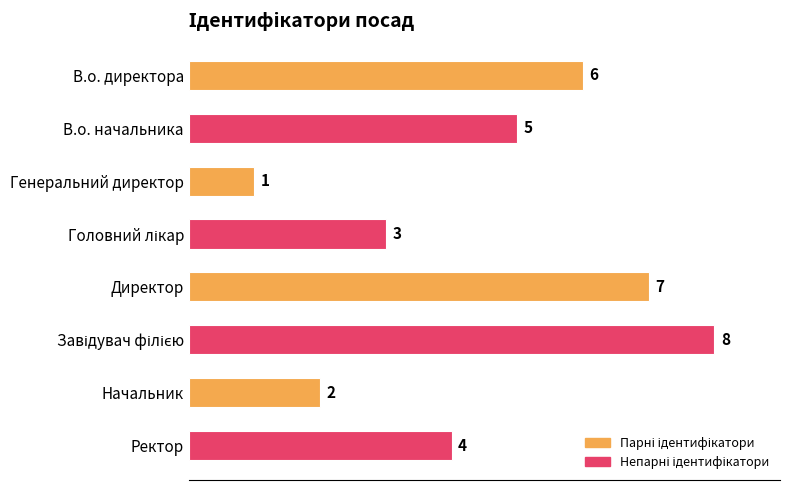

Count the values in the range 3 to 7.

5